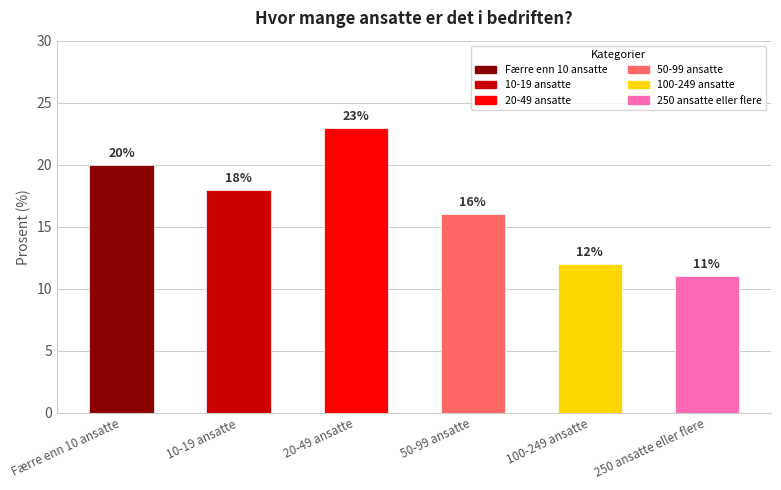

Is it true that the value at 250 ansatte eller flere is 11?

True